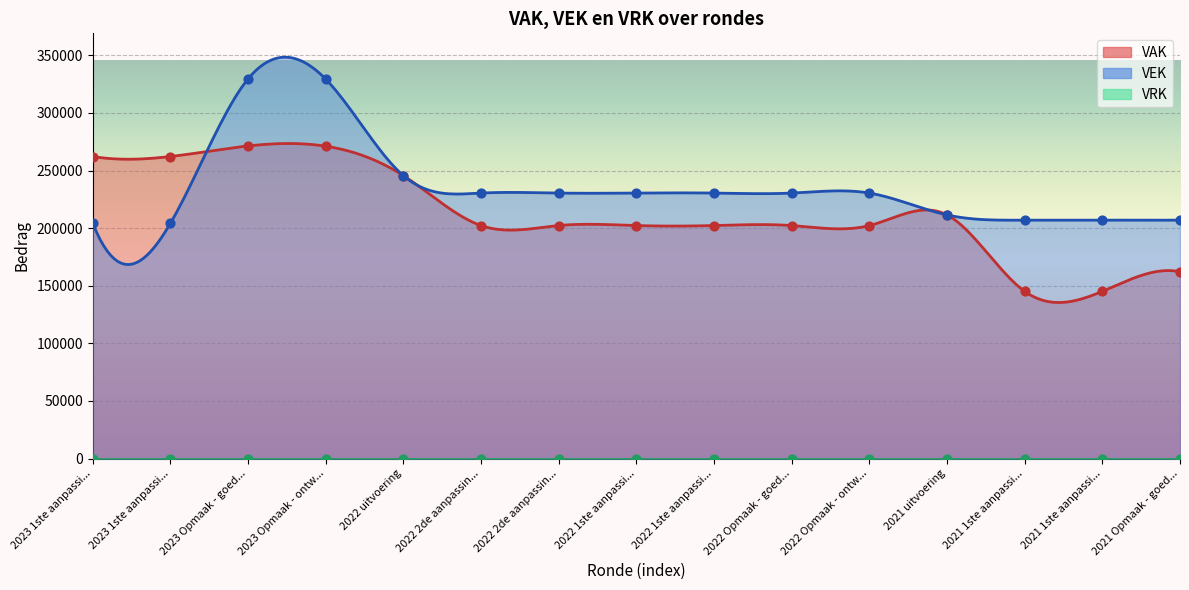

Which series contains the highest Y value?

VEK